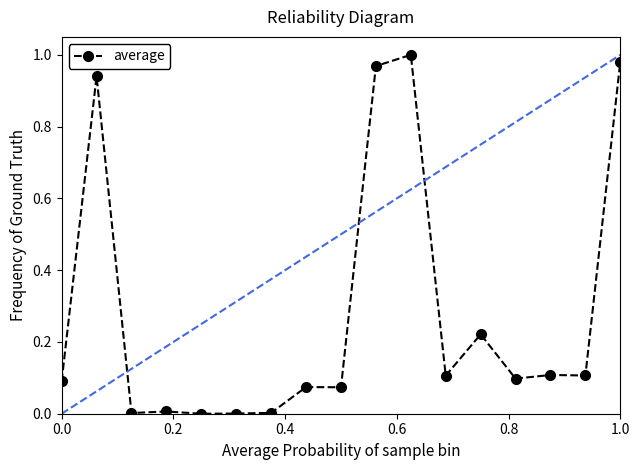

True or false: there are more than 2 points higher than both neighbors.

True